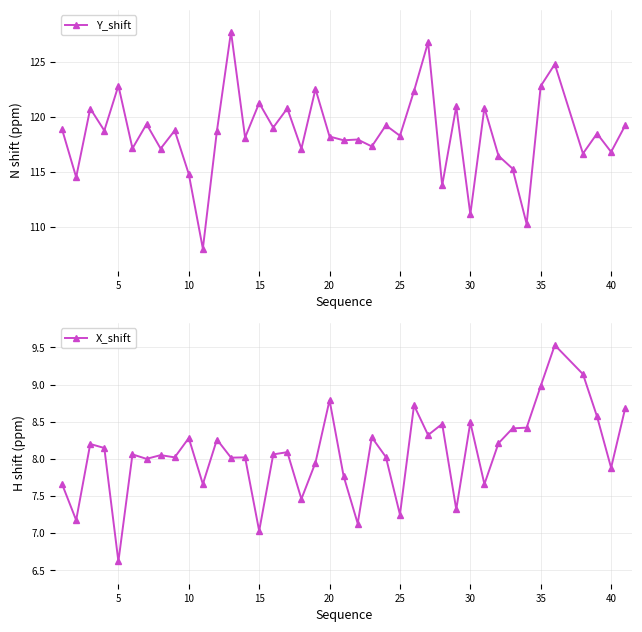

What is the maximum value for Y_shift?

127.8